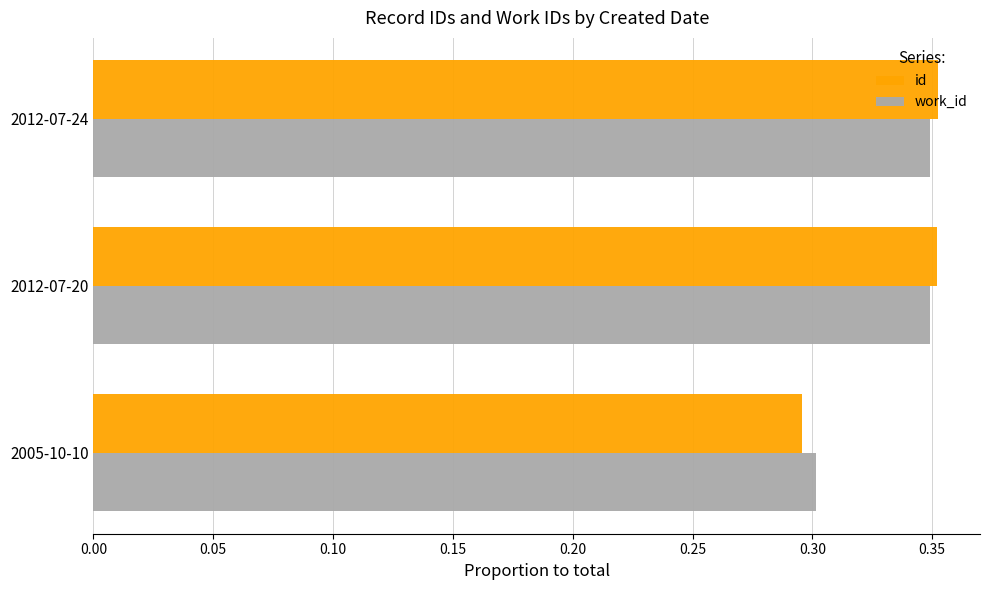

Which category has the lowest value in the id series?

2005-10-10